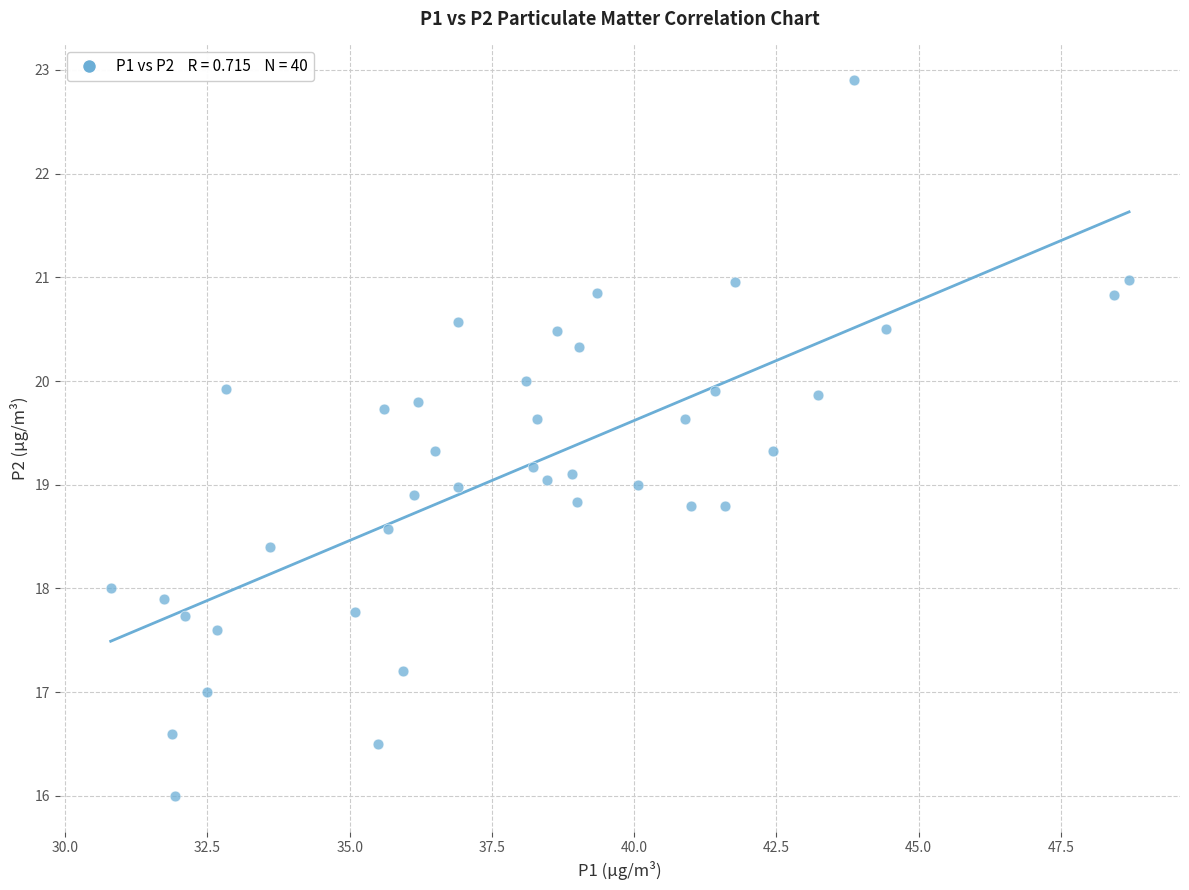

What is the range of X values (max minus min)?

17.9